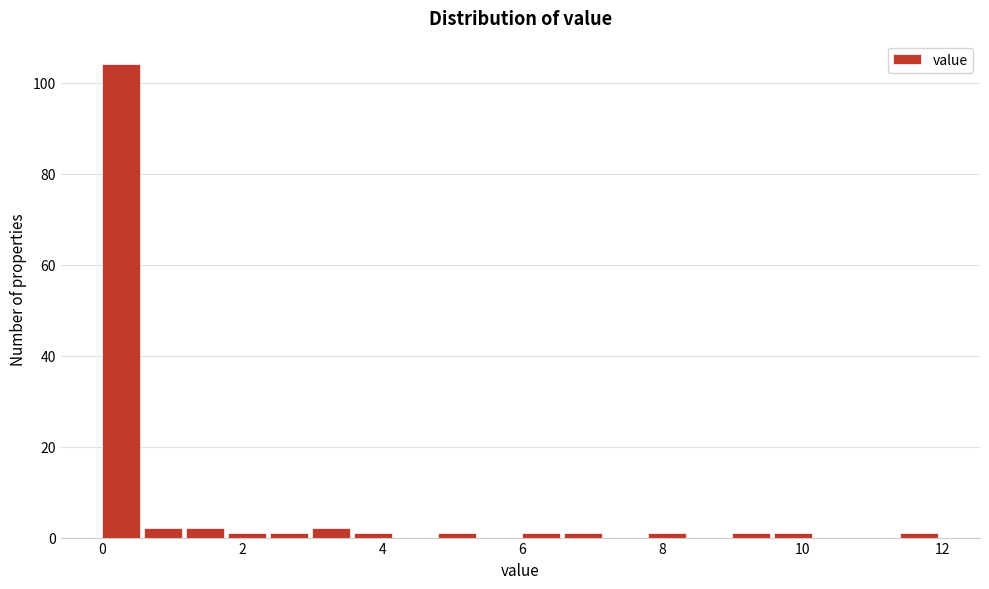

Read against the x-axis, roughly where is the centre of the tallest bar?

0.2